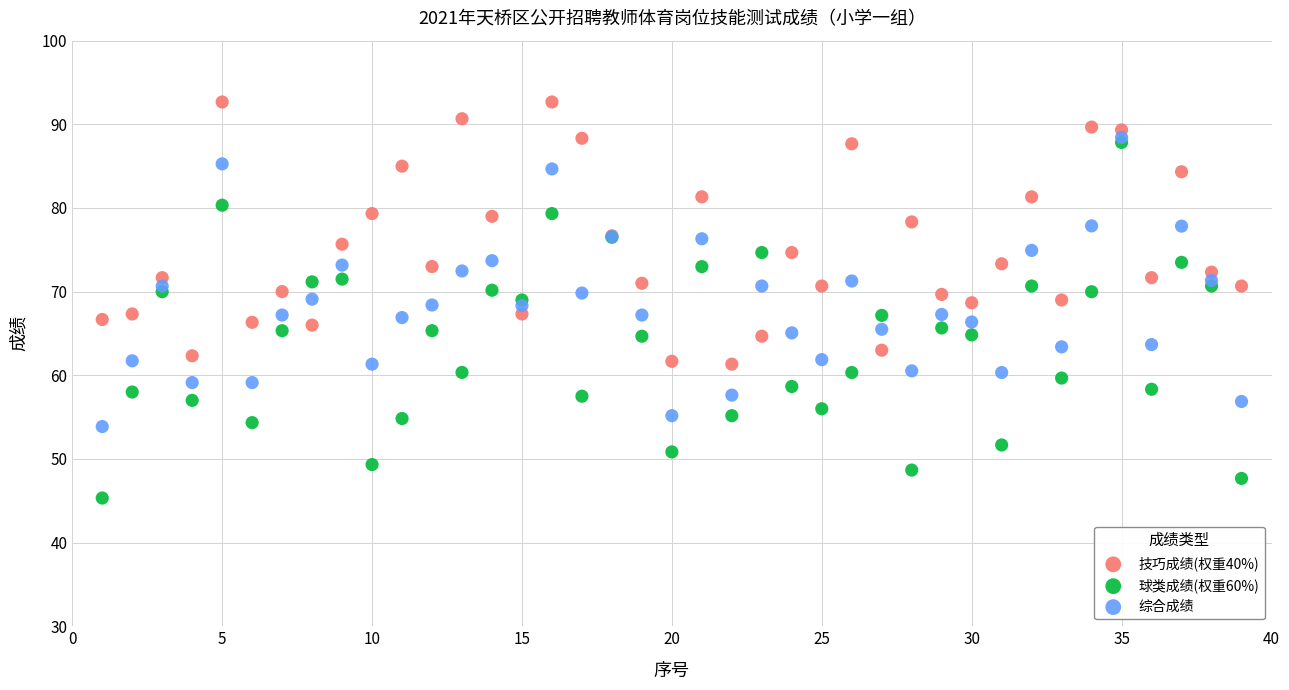

Which series reaches the minimum Y coordinate?

球类成绩(权重60%)